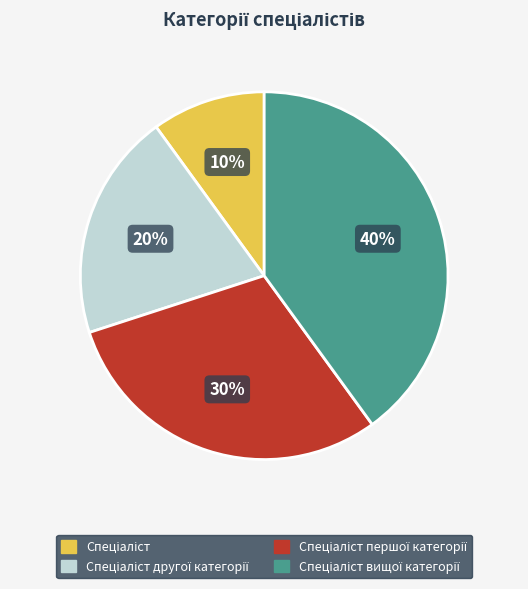

To the nearest percent, what is the difference between the largest and smallest slice percentages?

30%